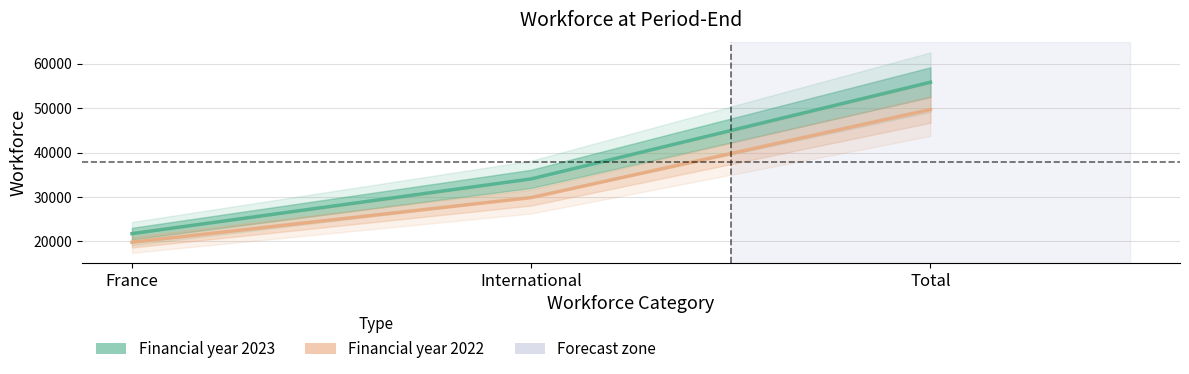

What is the value of the Financial year 2022 point at the 1st from the left?

19822